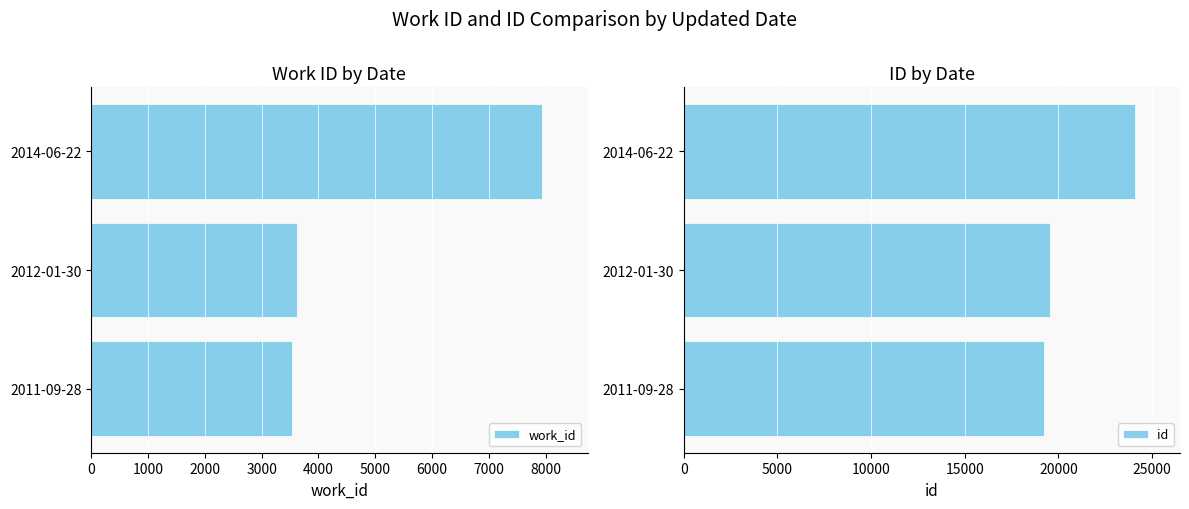

What is the sum of all work_id values?

15103